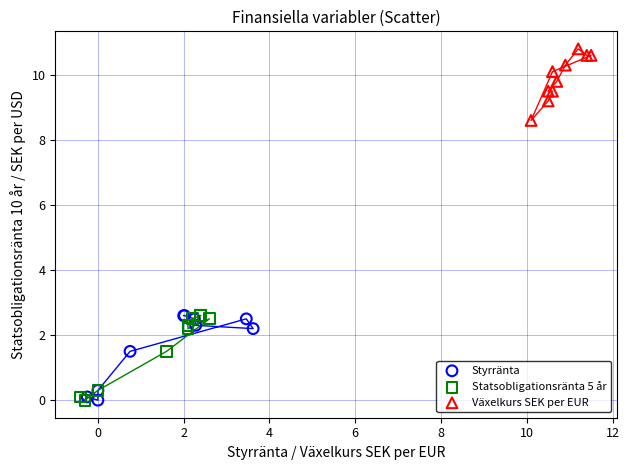

Which series contains the highest Y value?

Växelkurs SEK per EUR